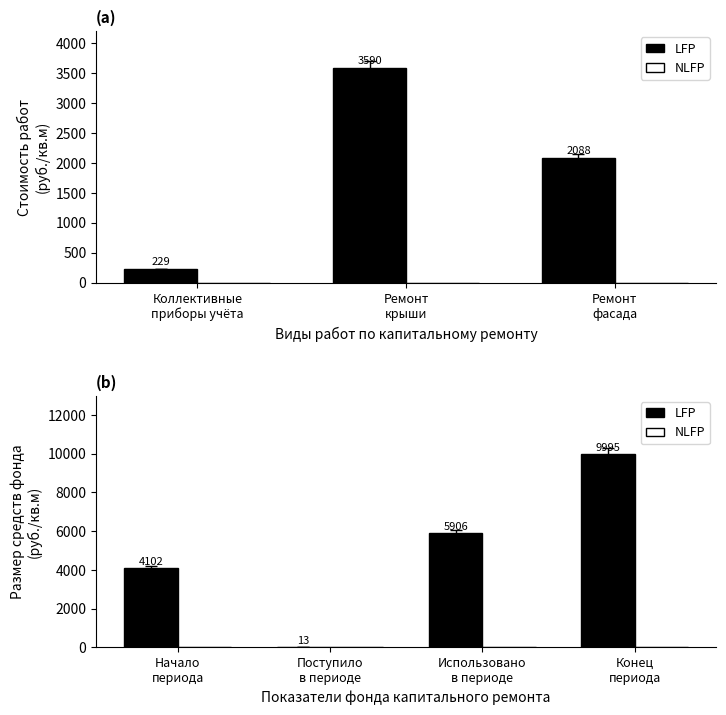

How many groups of bars are there?

4